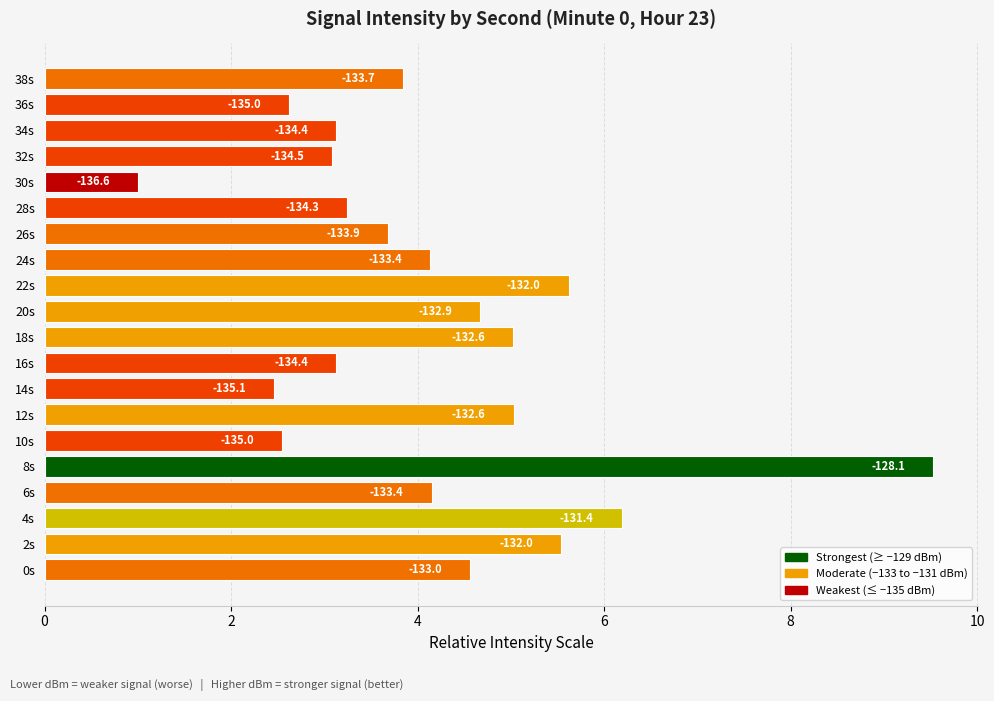

Does the chart contain any negative values?

No